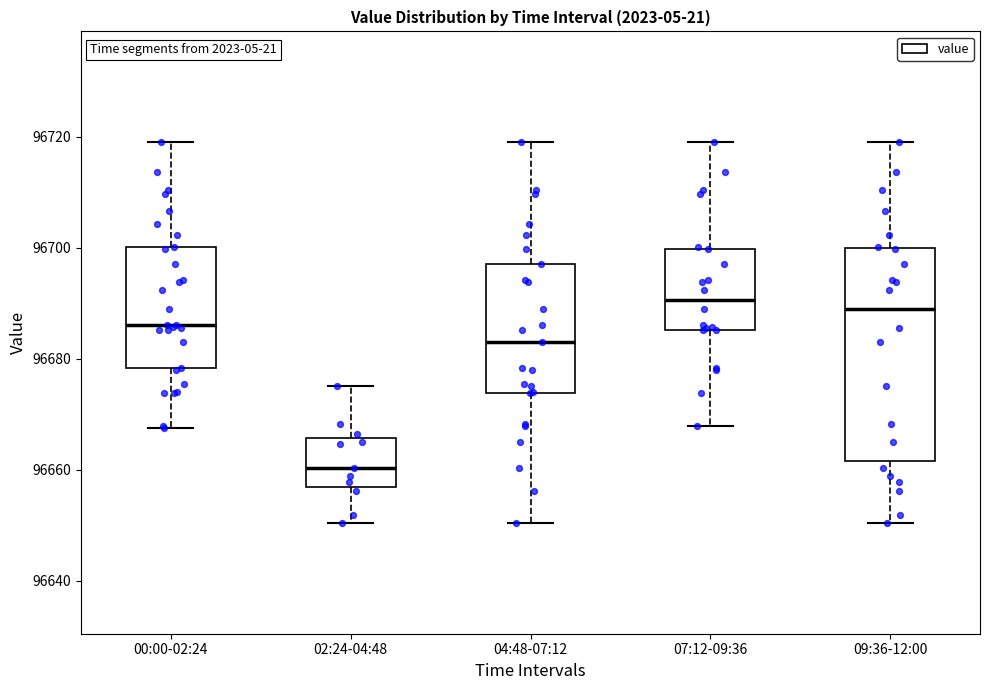

Reading left to right, transcribe this box plot: for each box, give where its median line is, the range the box spans, and where its two whiskers end, as read against the y-axis. The values are not printed on the chart, so give them approximately, as read against the axis.

00:00-02:24: median 96686, box 96678 to 96700, whiskers 96668 to 96720
02:24-04:48: median 96660, box 96656 to 96666, whiskers 96650 to 96676
04:48-07:12: median 96684, box 96674 to 96698, whiskers 96650 to 96720
07:12-09:36: median 96690, box 96686 to 96700, whiskers 96668 to 96720
09:36-12:00: median 96690, box 96662 to 96700, whiskers 96650 to 96720